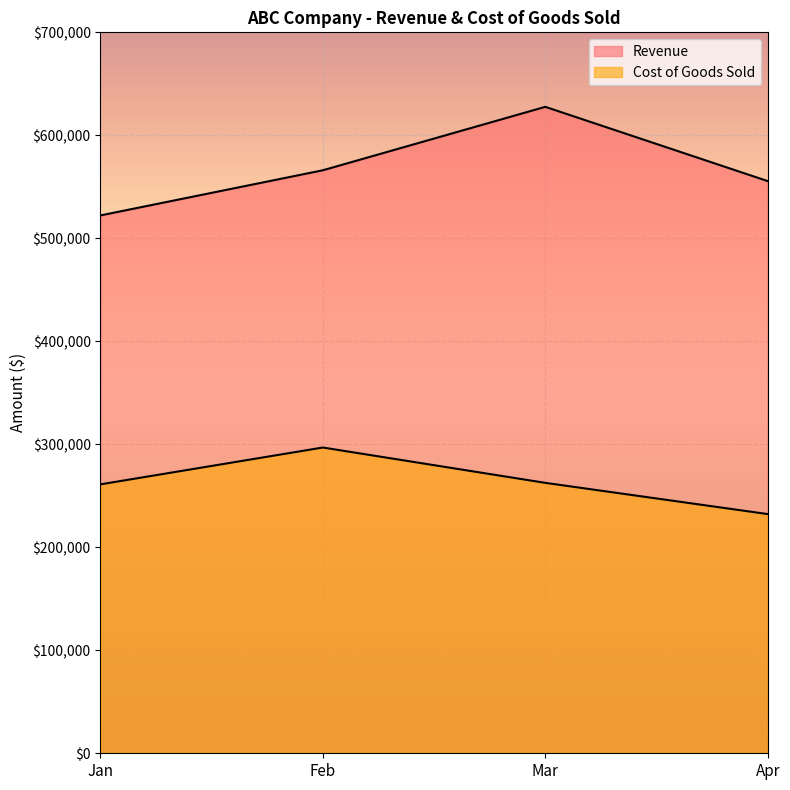

Rank the series by their maximum value, from highest to lowest.

Revenue, Cost of Goods Sold